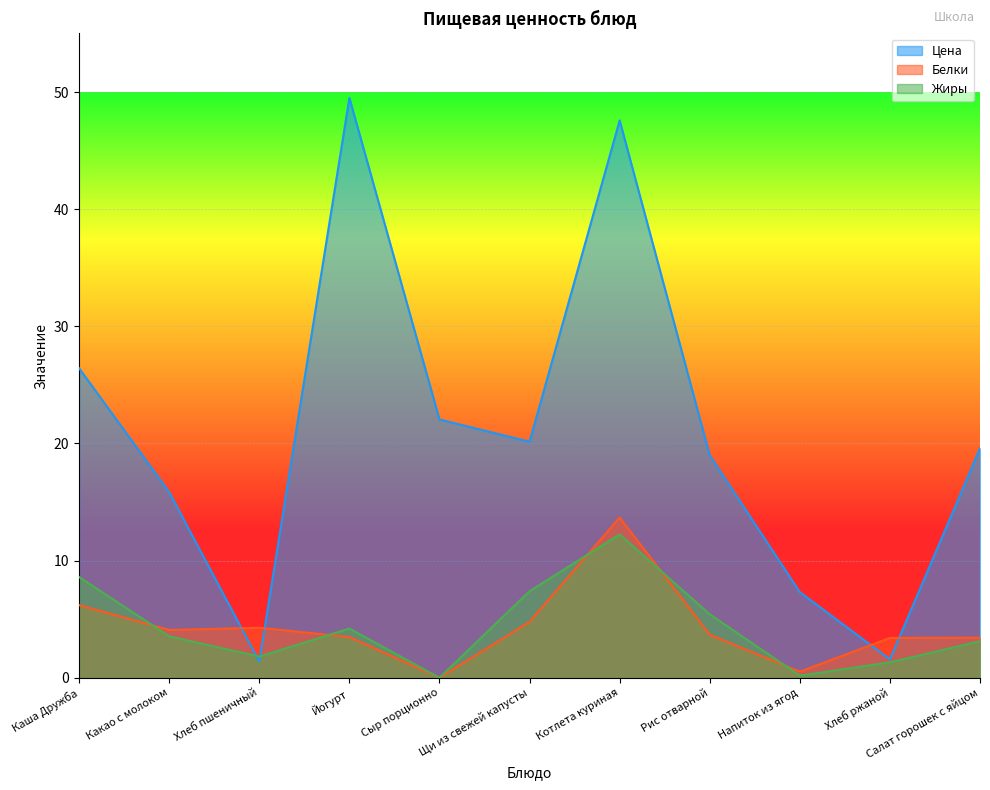

What is the difference between the second highest and second lowest values in the Жиры series?

8.4